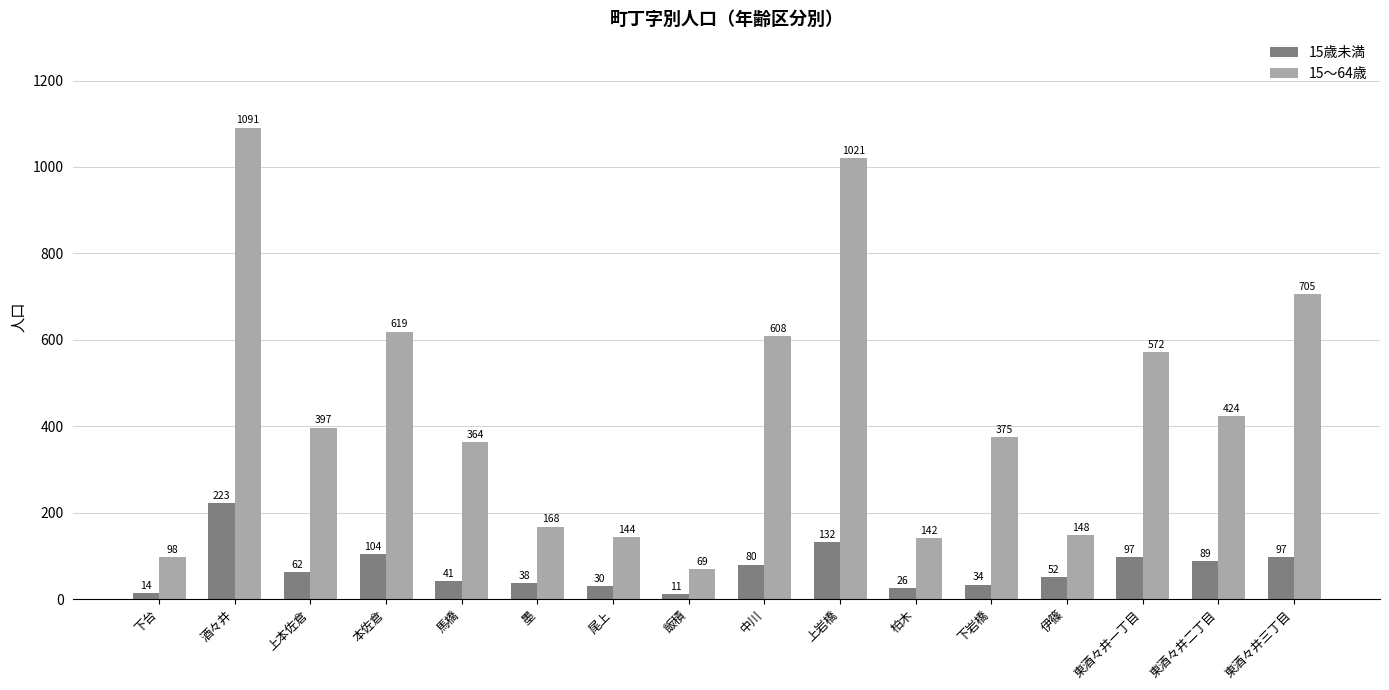

What is the difference between the 15歳未満 values at 東酒々井一丁目 and 東酒々井二丁目?

8